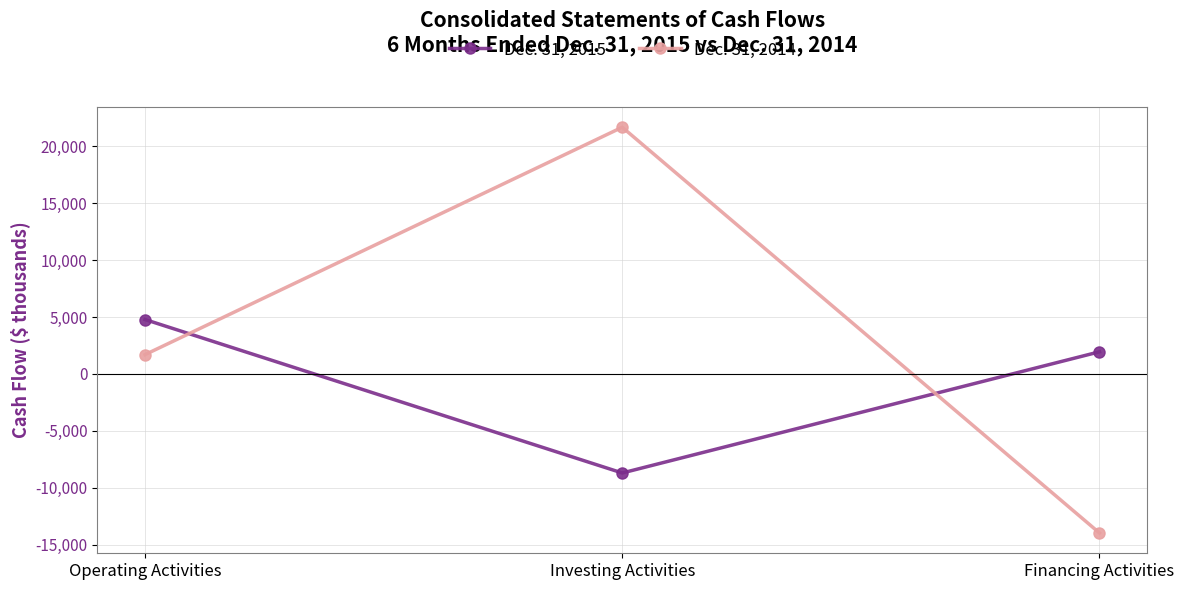

Where is Dec. 31, 2014 nearest to the value 3855?

Operating Activities